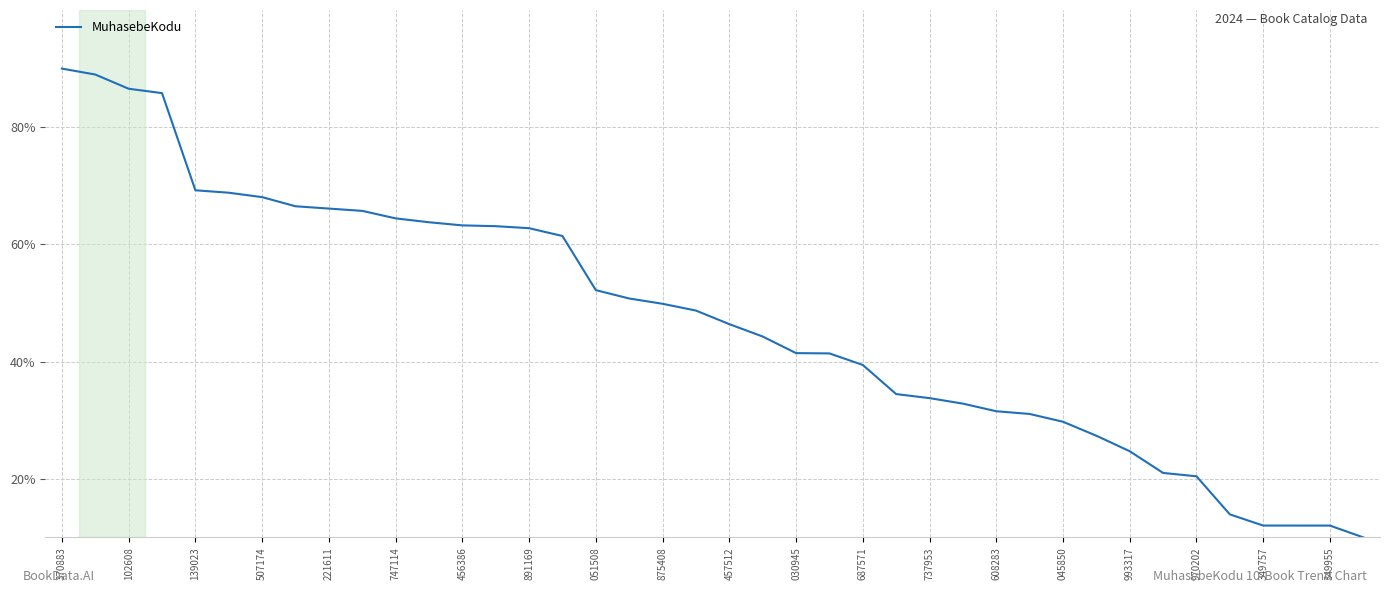

What is the maximum value shown in the chart?

90.0